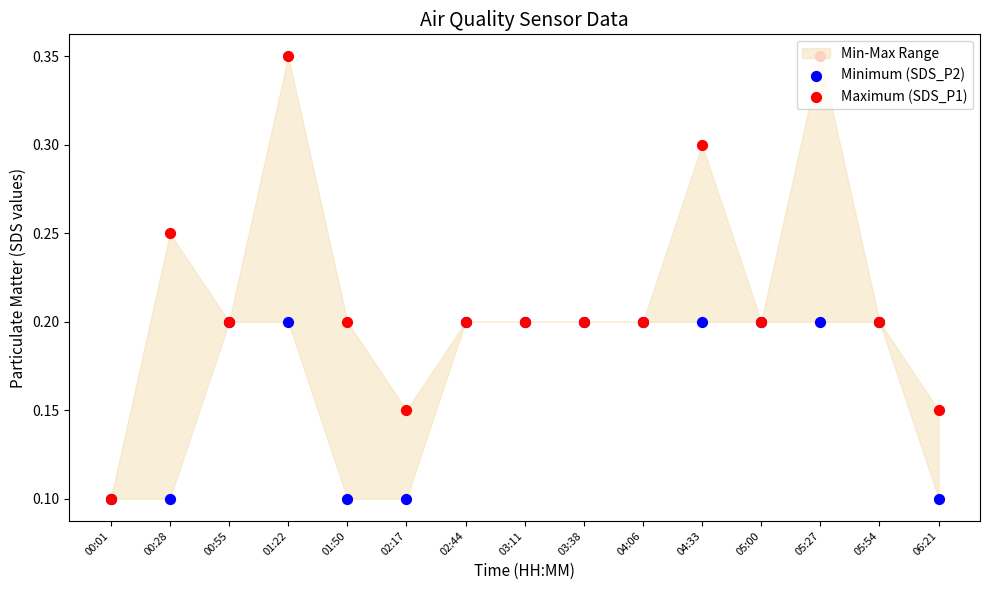

At which category is the sum across all series the highest?

01:22